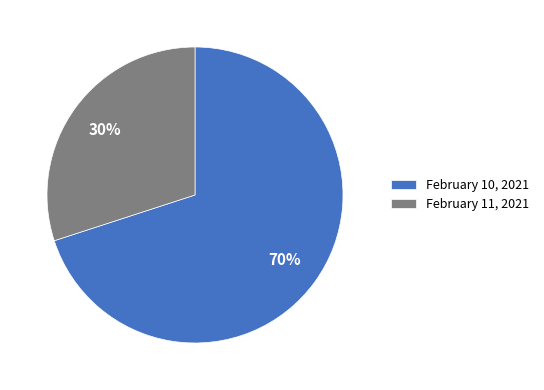

Count the number of slices in the pie.

2